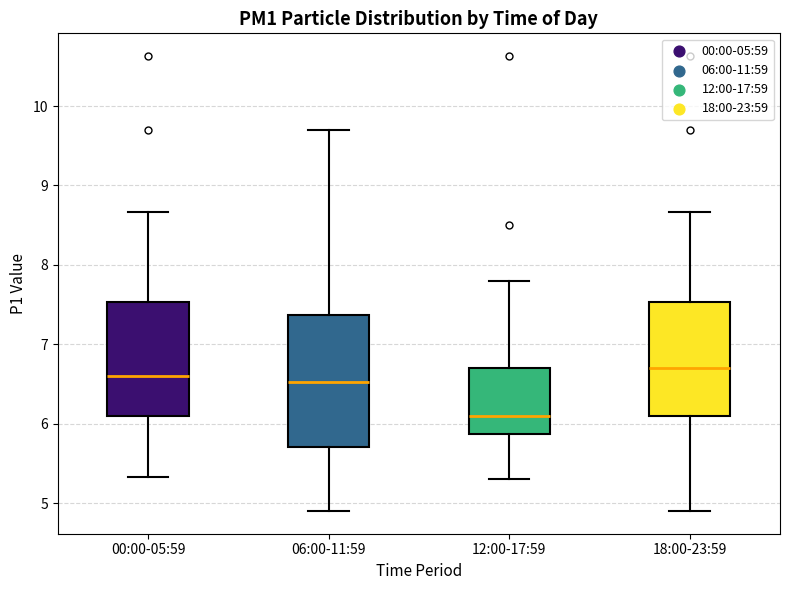

Which box's median line is the highest?

18:00-23:59